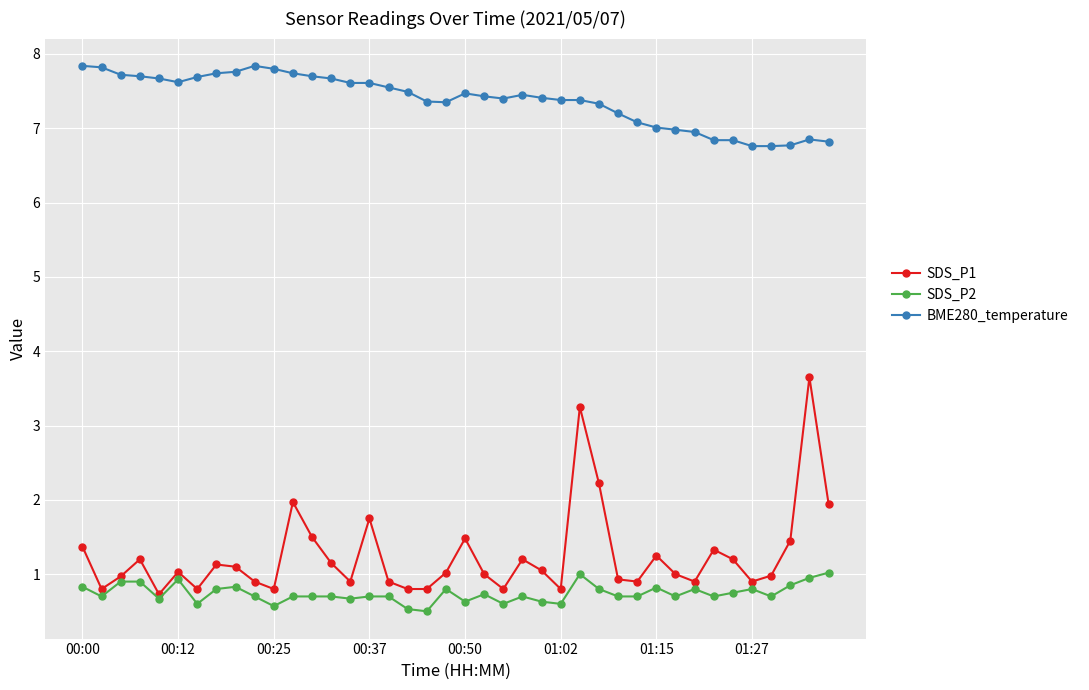

What is the difference between the second highest and minimum values in the SDS_P2 series?

0.5